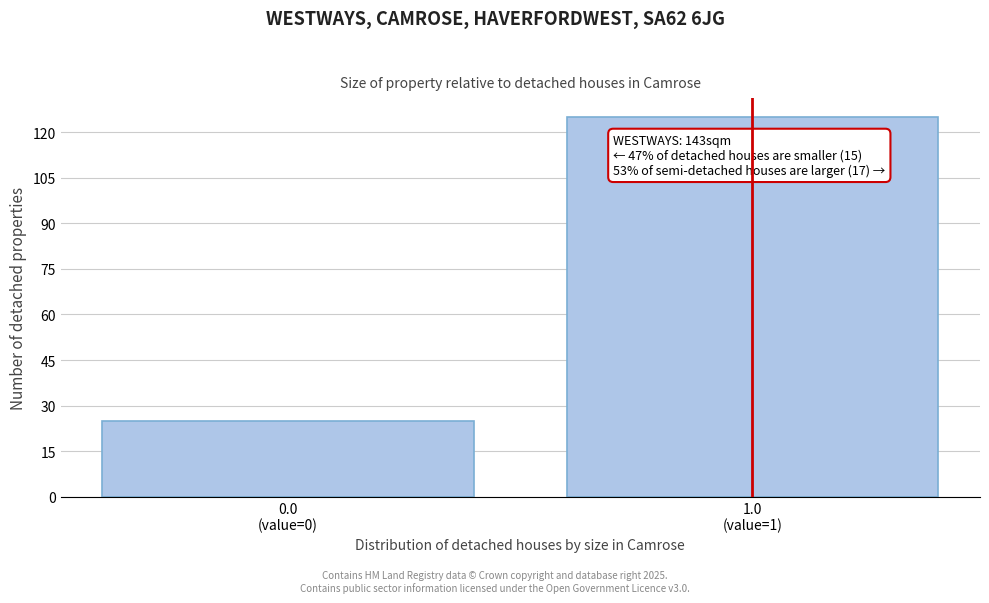

Reading left to right, extract all data points from this chart.

25	125